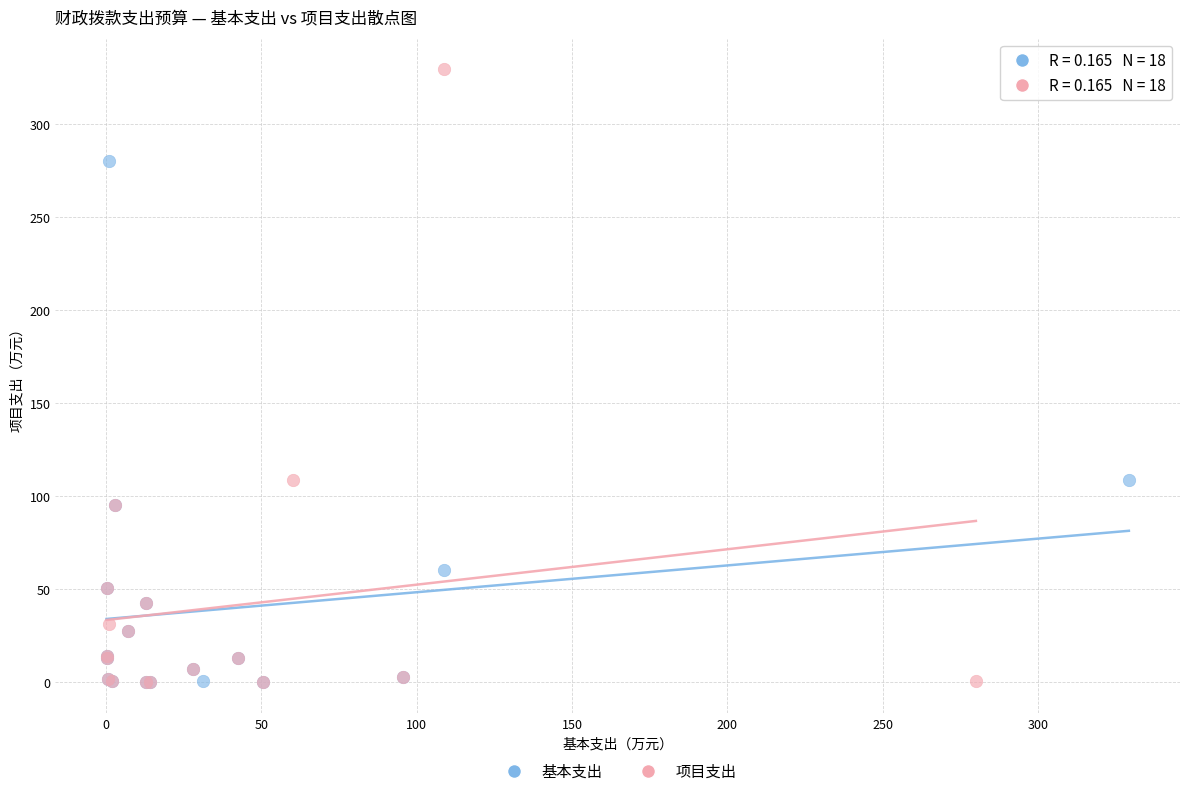

What are all the series names shown in the legend?

基本支出, 项目支出